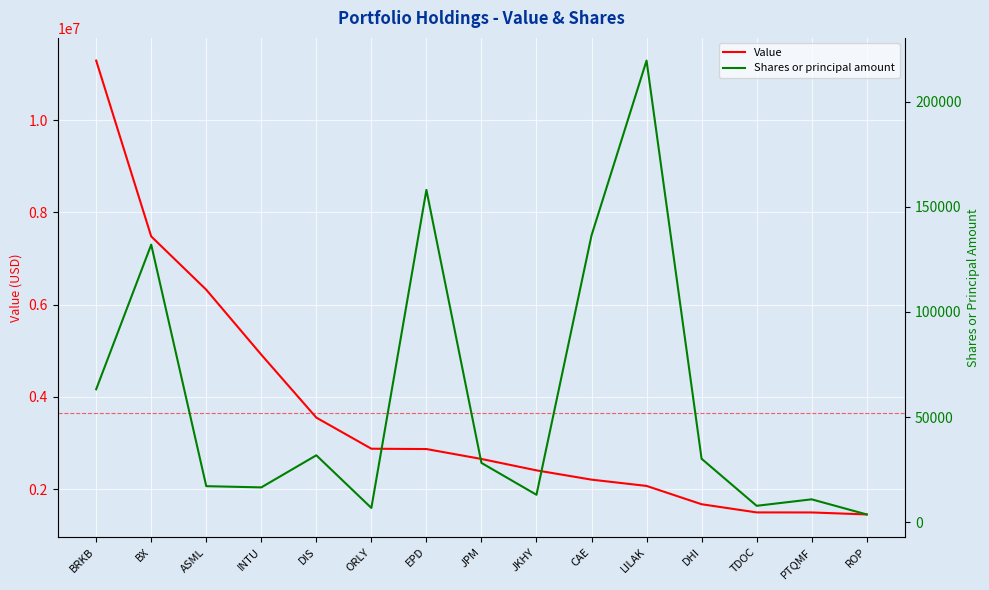

Reading left to right, extract all data points from this chart.

Value: BRKB=11288000	BX=7478000	ASML=6323000	INTU=4916000	DIS=3552000	ORLY=2878000	EPD=2871000	JPM=2656000	JKHY=2409000	CAE=2208000	LILAK=2072000	DHI=1675000	TDOC=1498000	PTQMF=1497000	ROP=1454000
Shares or principal amount: BRKB=63237	BX=131975	ASML=17180	INTU=16599	DIS=31853	ORLY=6825	EPD=158005	JPM=28237	JKHY=13090	CAE=136350	LILAK=219450	DHI=30209	TDOC=7849	PTQMF=10925	ROP=3745